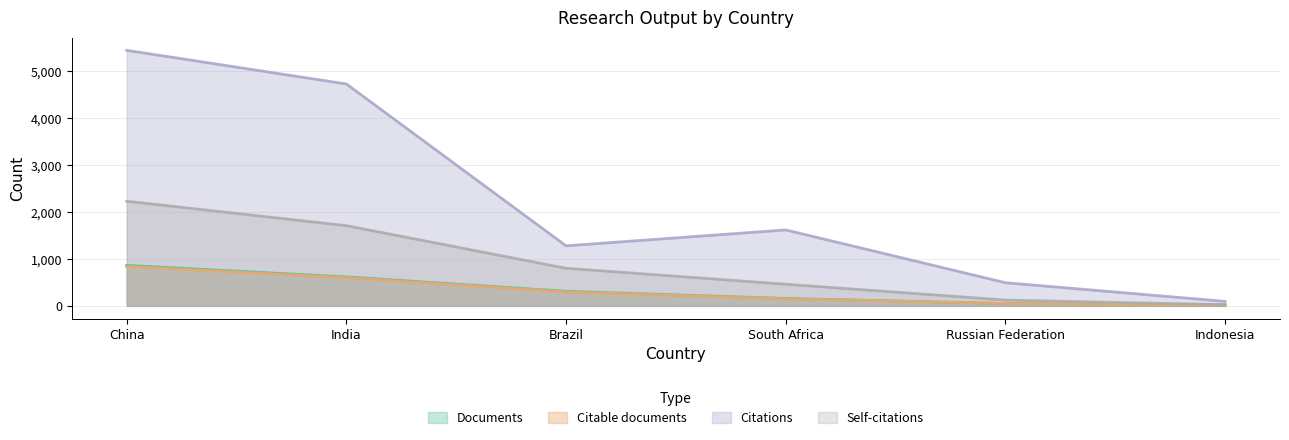

True or false: Citations has more than 0 points higher than both neighbors.

True